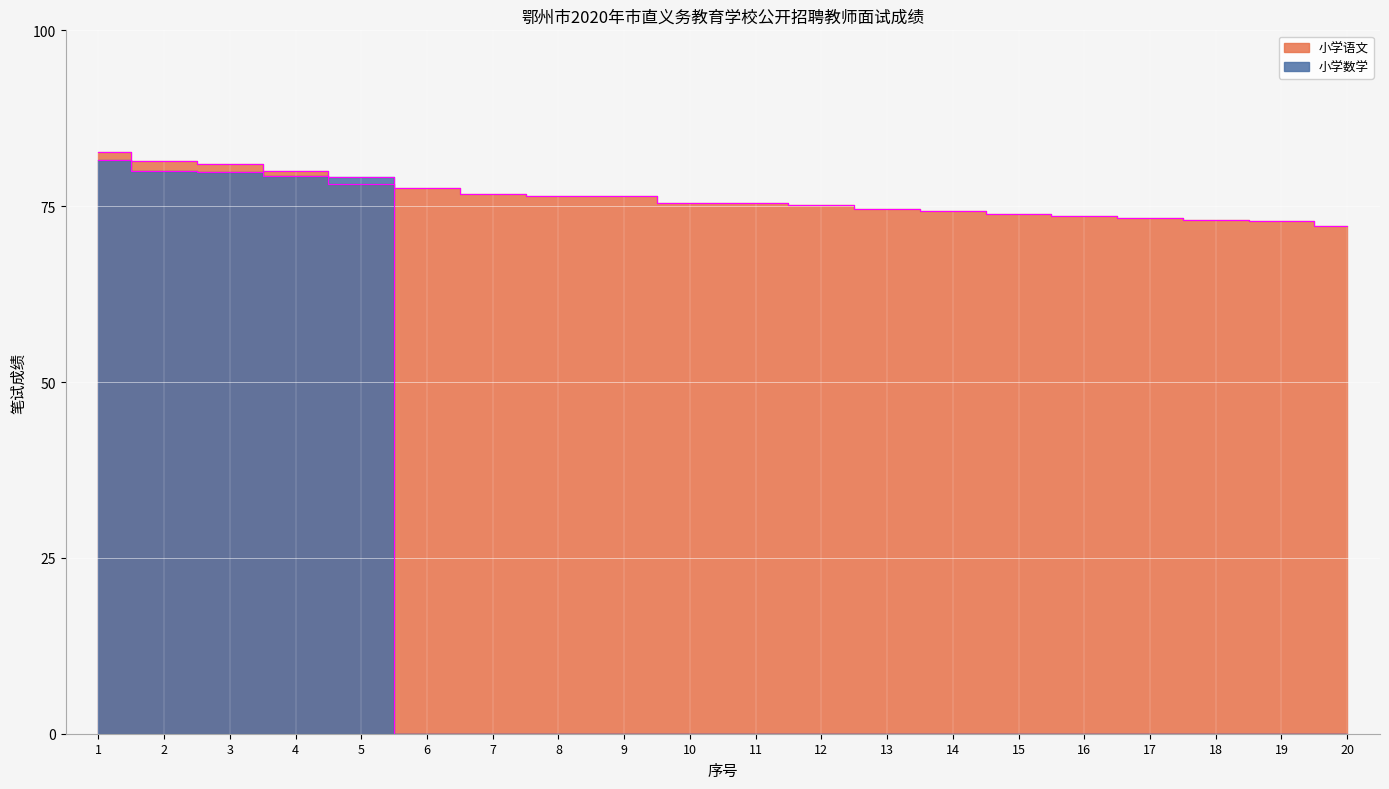

Where does the 小学语文 series first go above 75?

1